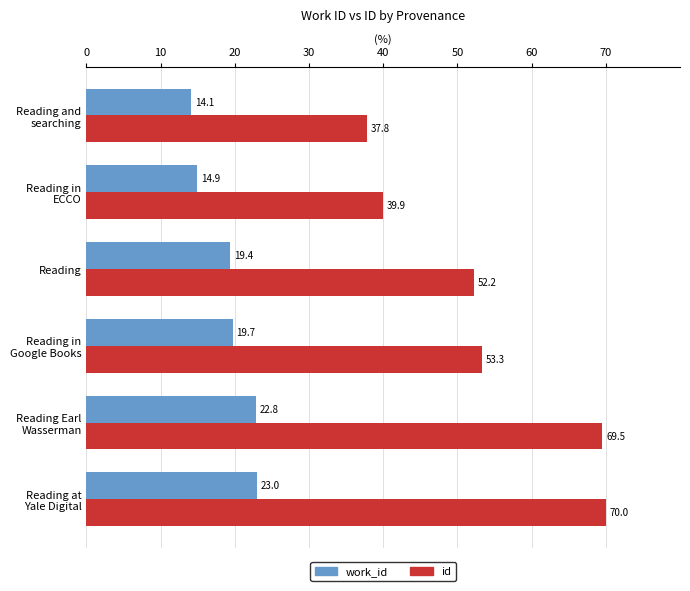

What is the difference between the maximum and minimum values in the id series?

32.2